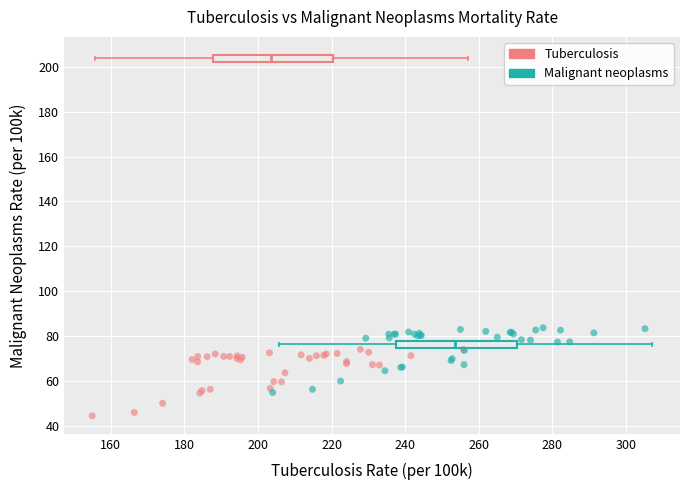

Which series contains the lowest Y value?

Tuberculosis